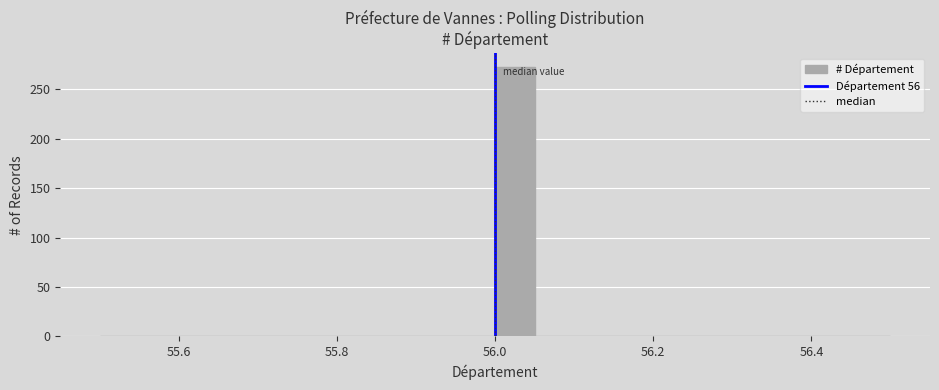

Around what value on the x-axis is the tallest bar? Give the approximate position of its centre, as read against the axis.

56.02